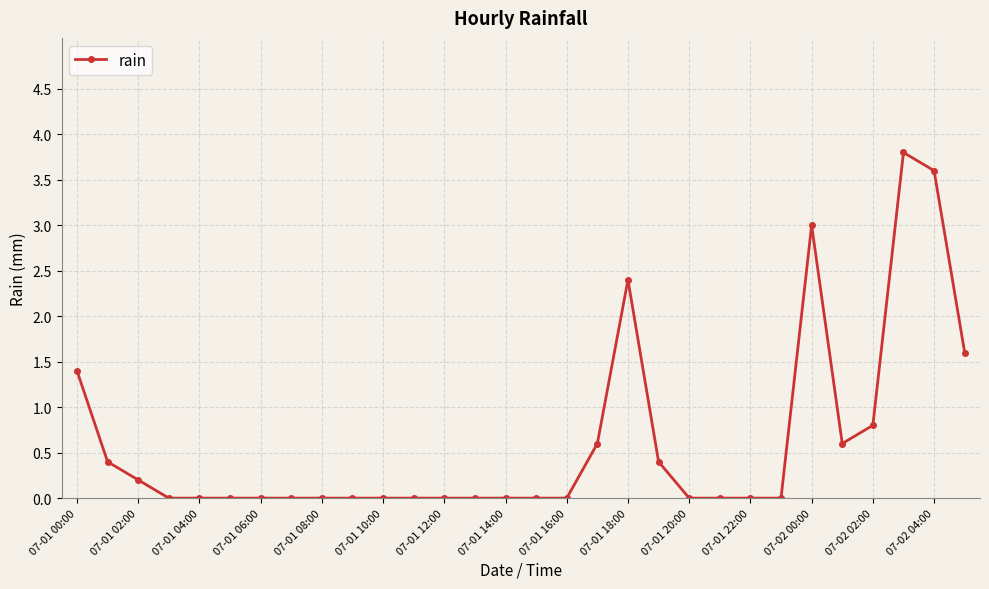

What is the value of the 20th point from the left?

0.4